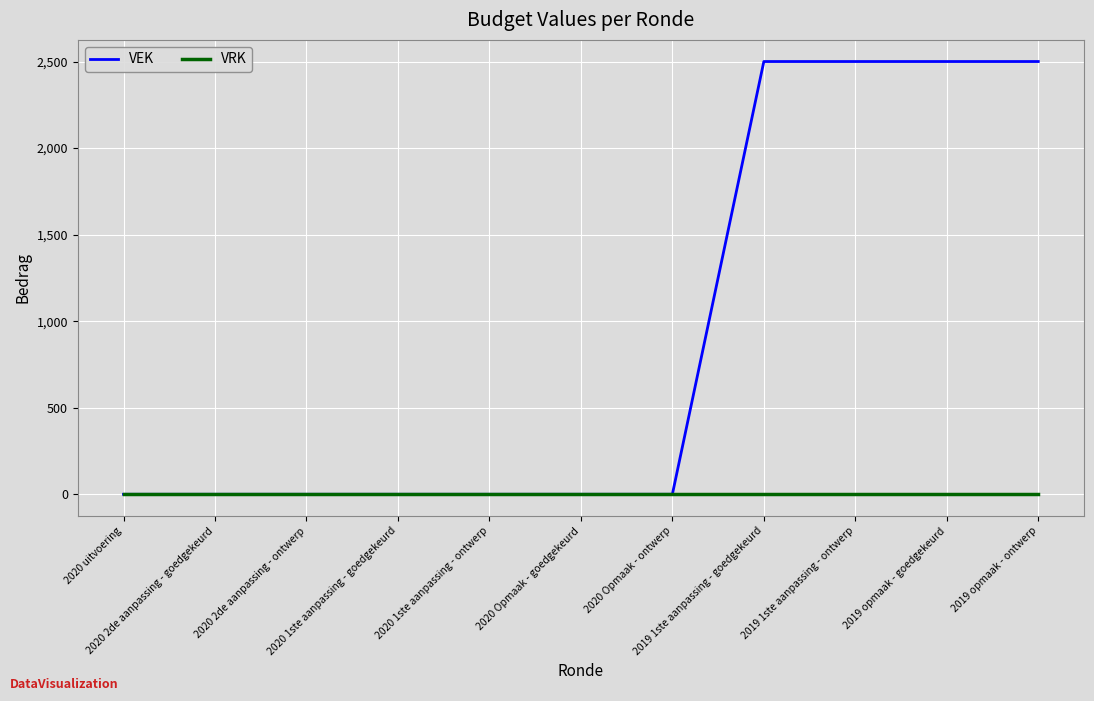

What is the sum of the VEK values at 2020 2de aanpassing - goedgekeurd and 2019 opmaak - goedgekeurd?

2500